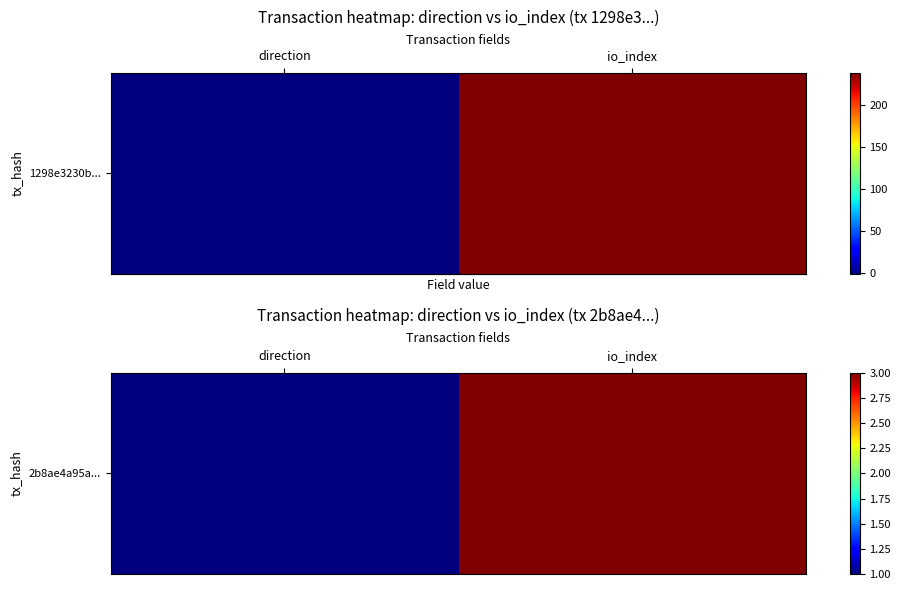

Rank the categories by value from highest to lowest.

io_index, direction